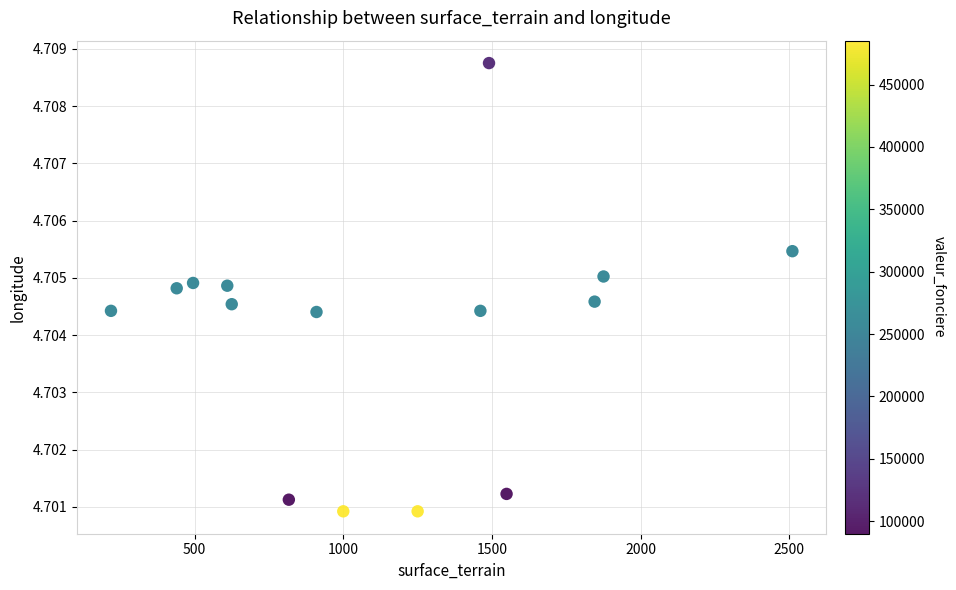

What is the range of X values (max minus min)?

2291.0